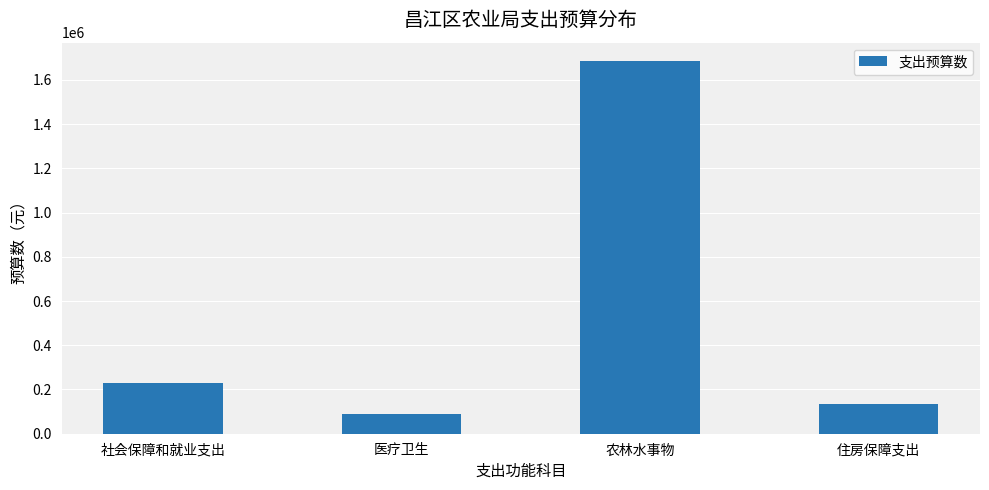

What is the sum of the values at 社会保障和就业支出 and 住房保障支出?

360110